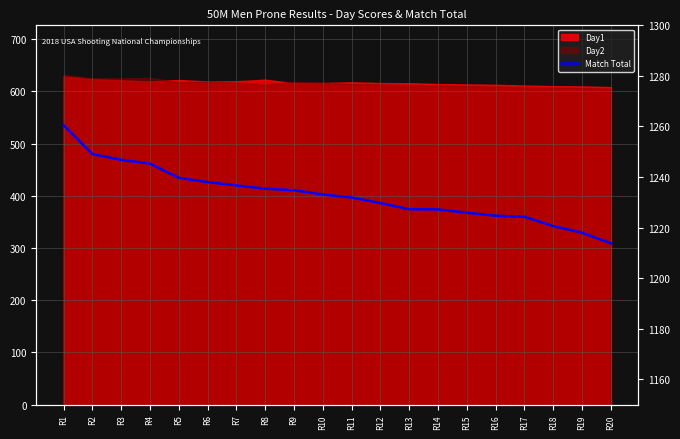

Reading left to right, what are all the values shown in this chart?

R1=1260.5	R2=1249.1	R3=1246.8	R4=1245.3	R5=1239.7	R6=1238.0	R7=1236.7	R8=1235.4	R9=1234.8	R10=1233.1	R11=1231.9	R12=1229.7	R13=1227.3	R14=1227.2	R15=1225.9	R16=1224.7	R17=1224.3	R18=1220.6	R19=1218.0	R20=1213.8